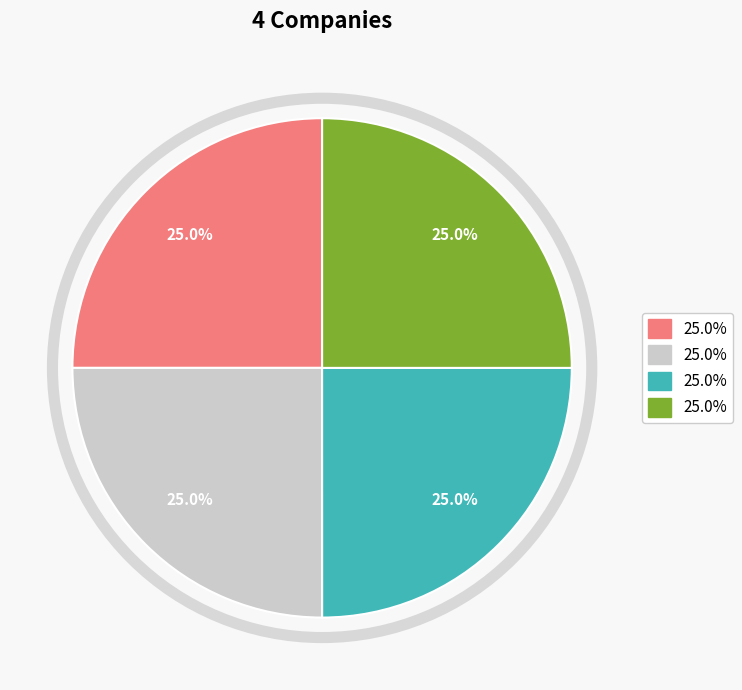

Does any single category account for the majority?

No